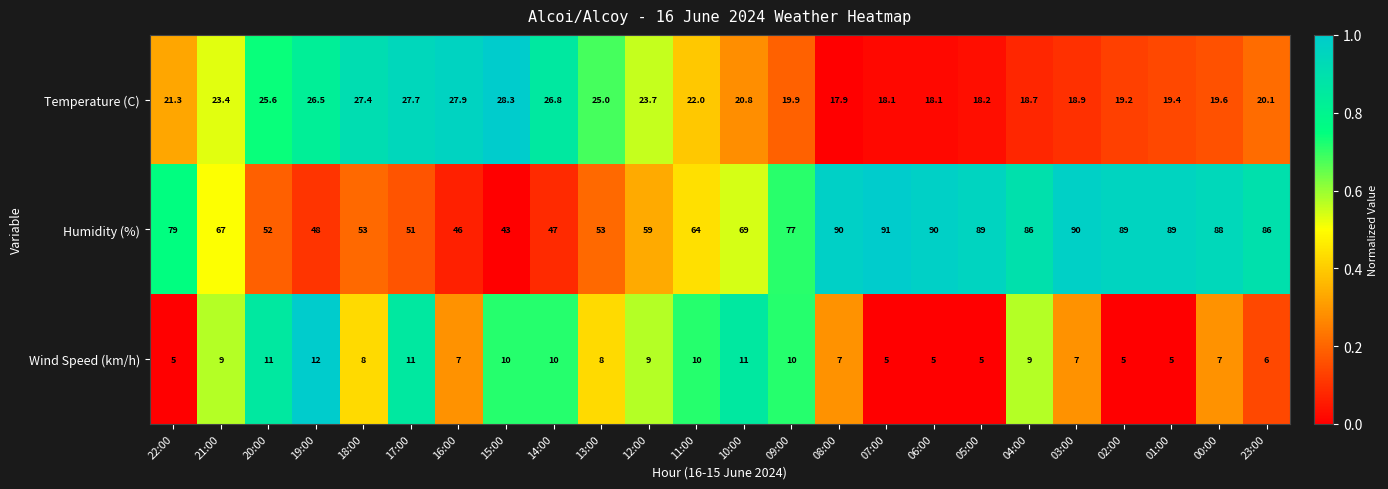

At which label does Wind Speed (km/h) first exceed 8?

21:00